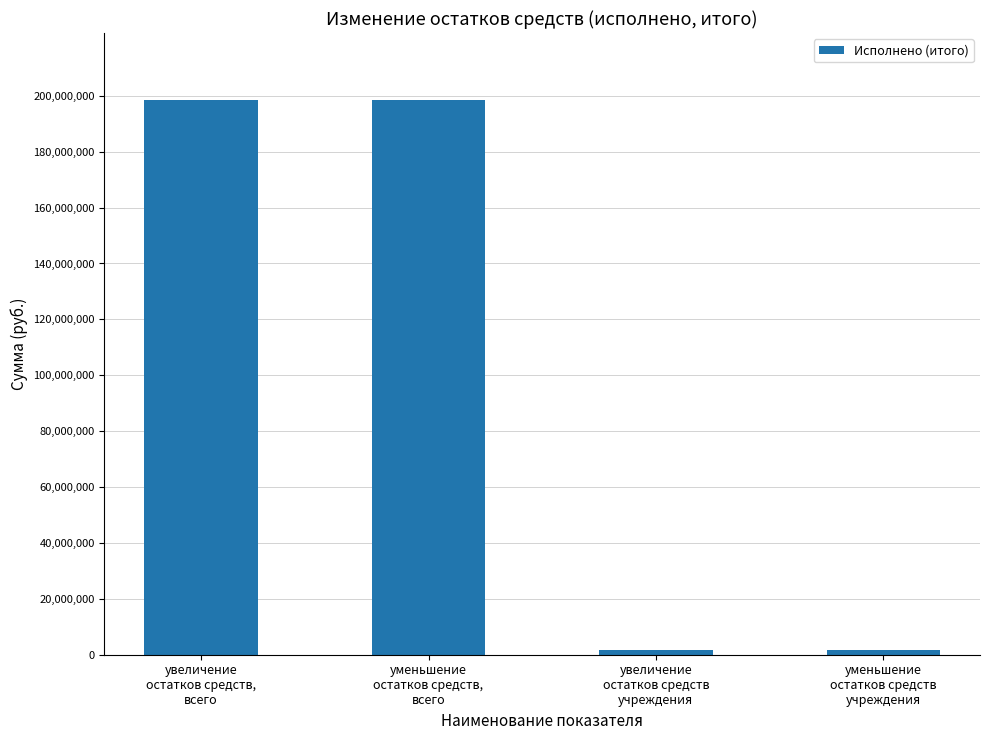

Is it true that the value at увеличение
остатков средств,
всего is 353685420.1?

False